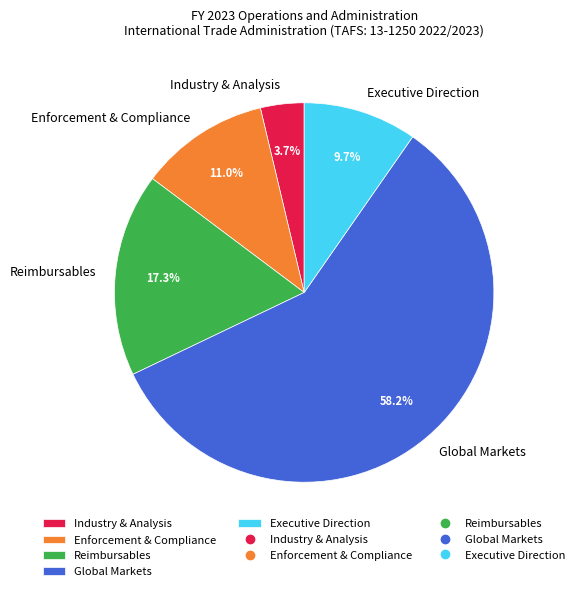

To the nearest percent, what is the difference between the largest and smallest slice percentages?

55%